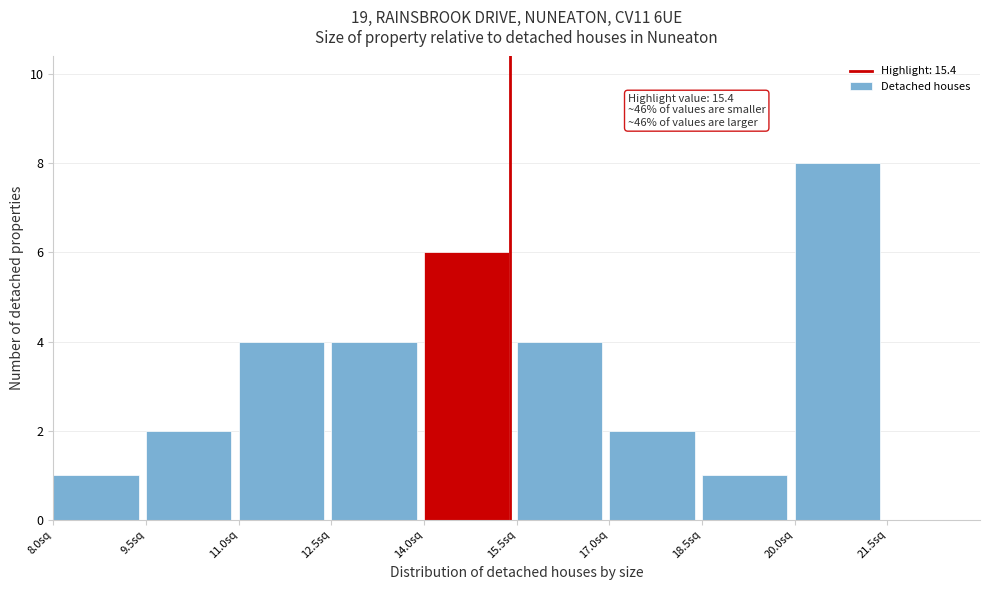

Over which range of the x-axis is the bar tallest?

20.0 to 21.5